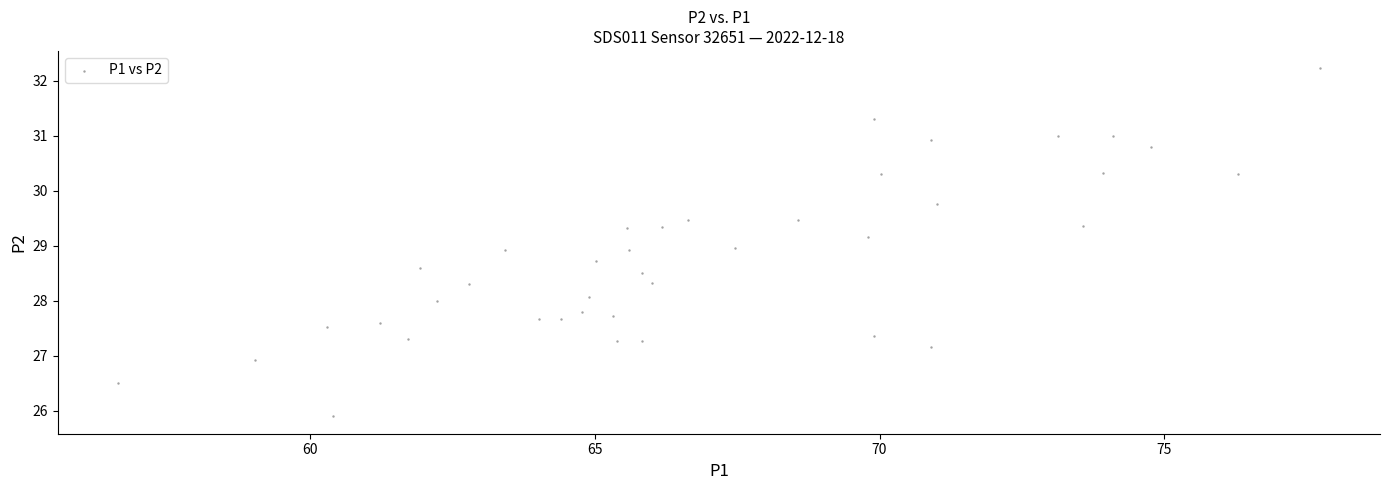

What is the range of Y values (max minus min)?

6.3